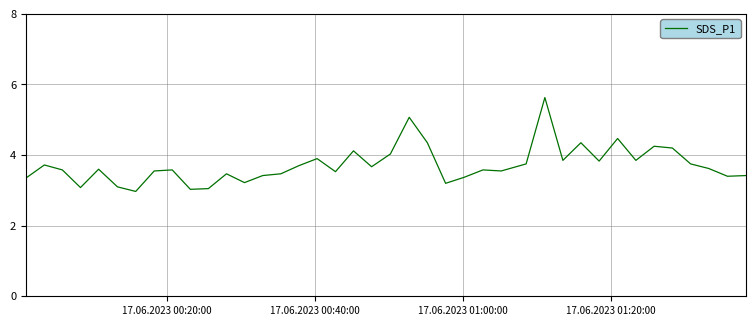

What is the difference between the maximum and minimum values?

2.7